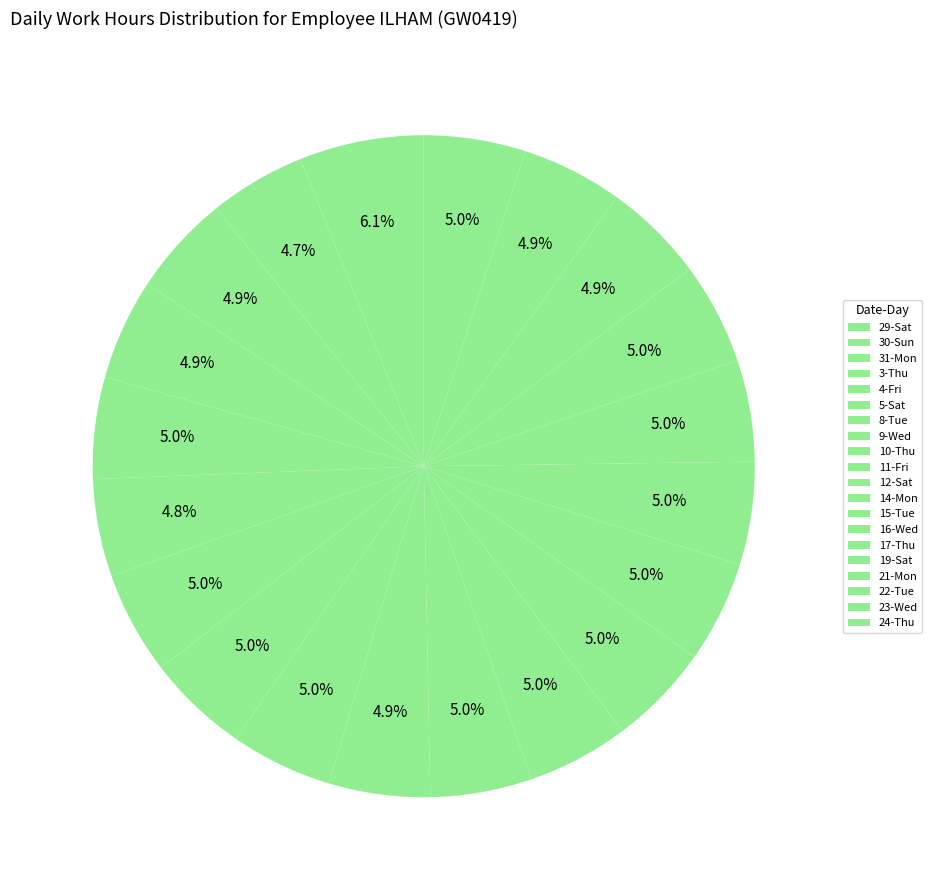

Count the number of slices in the pie.

20